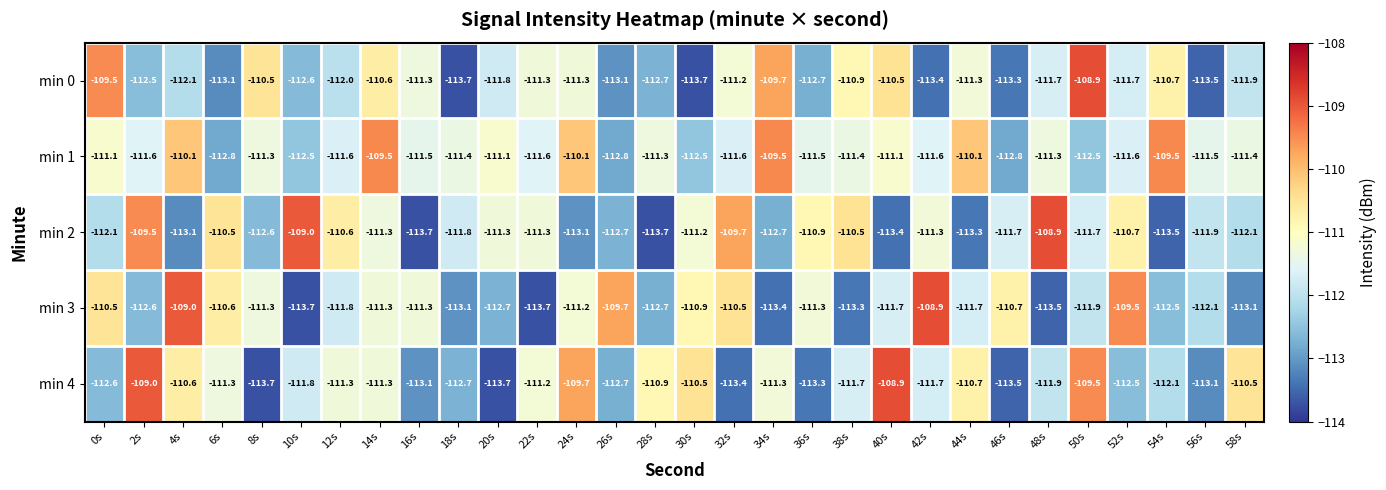

True or false: min 2 has a value of -53.8 at 28s.

False